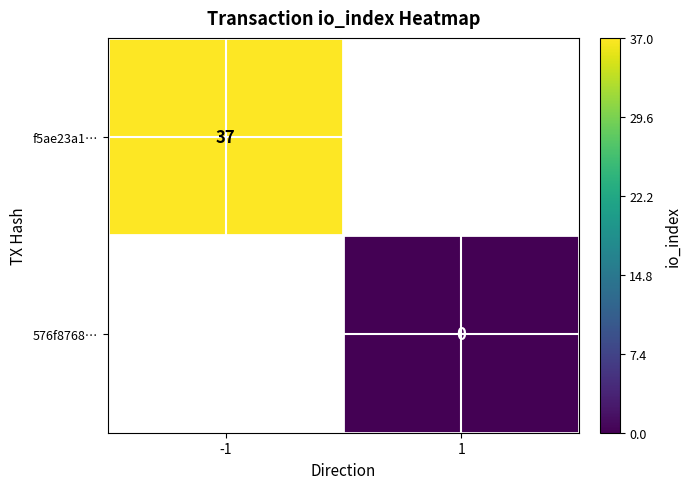

List the labels in order of 576f8768… value, smallest first.

-1, 1